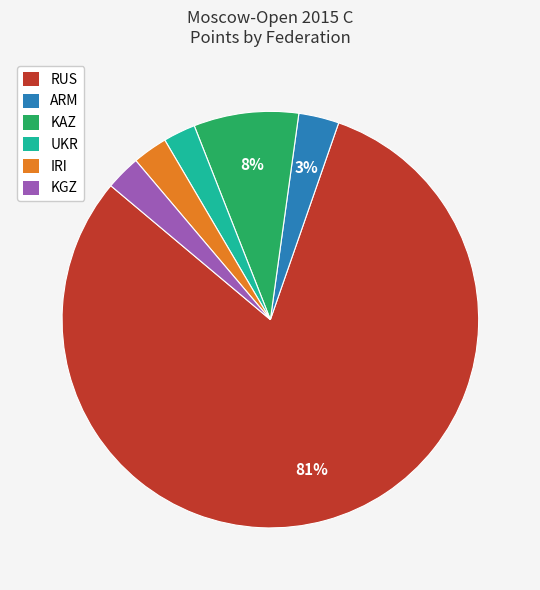

What is the largest slice in the pie chart?

RUS